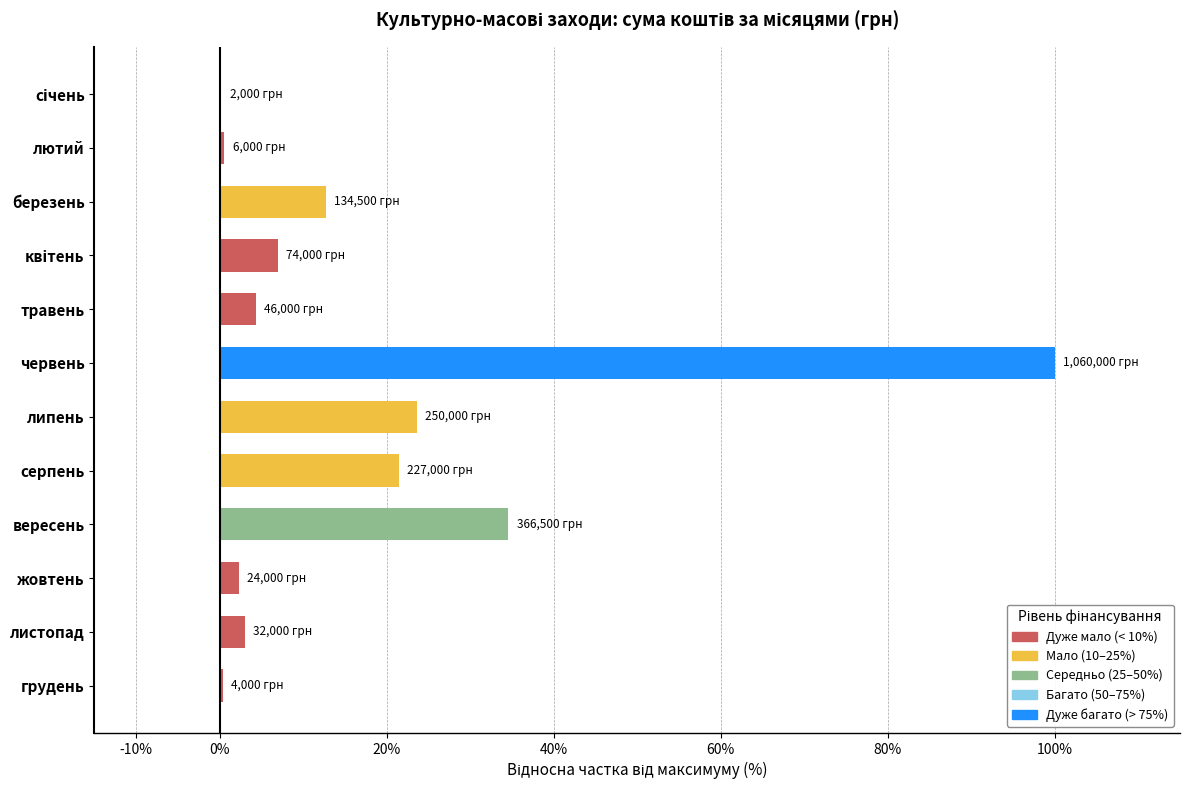

What is the change in value from березень to травень?

-8.3